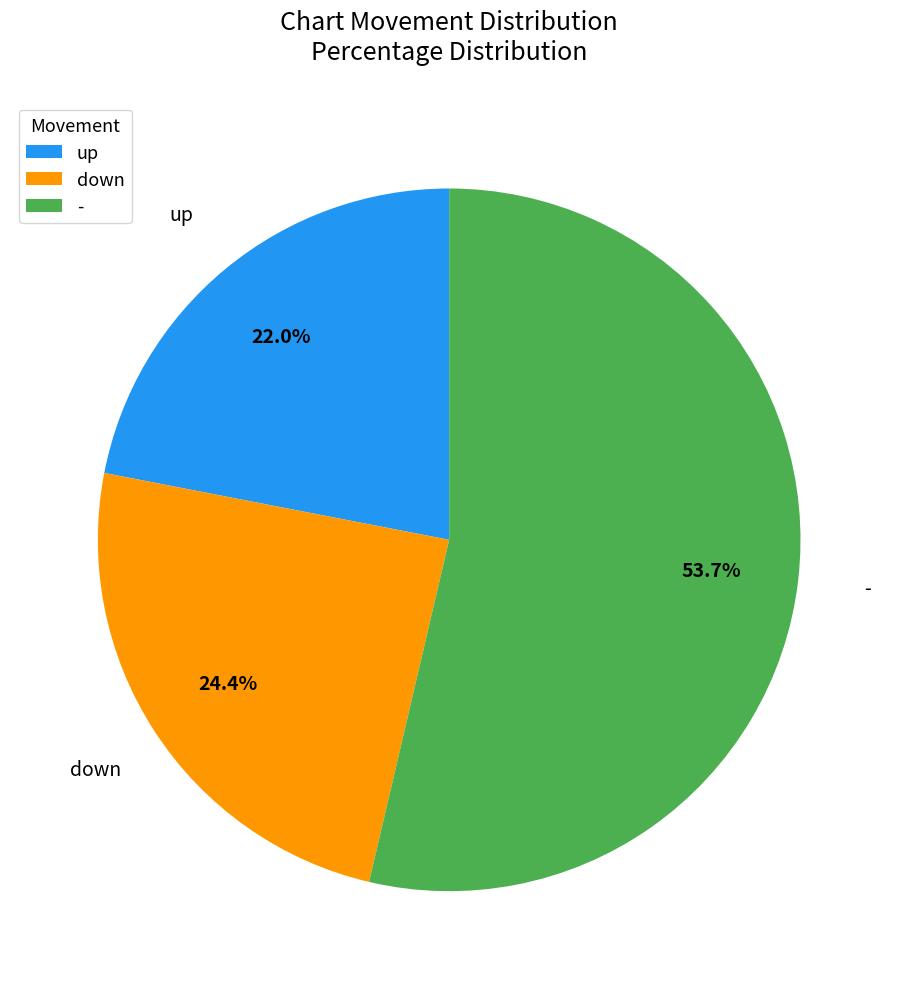

To the nearest percent, what is the difference between the largest and smallest slice percentages?

32%